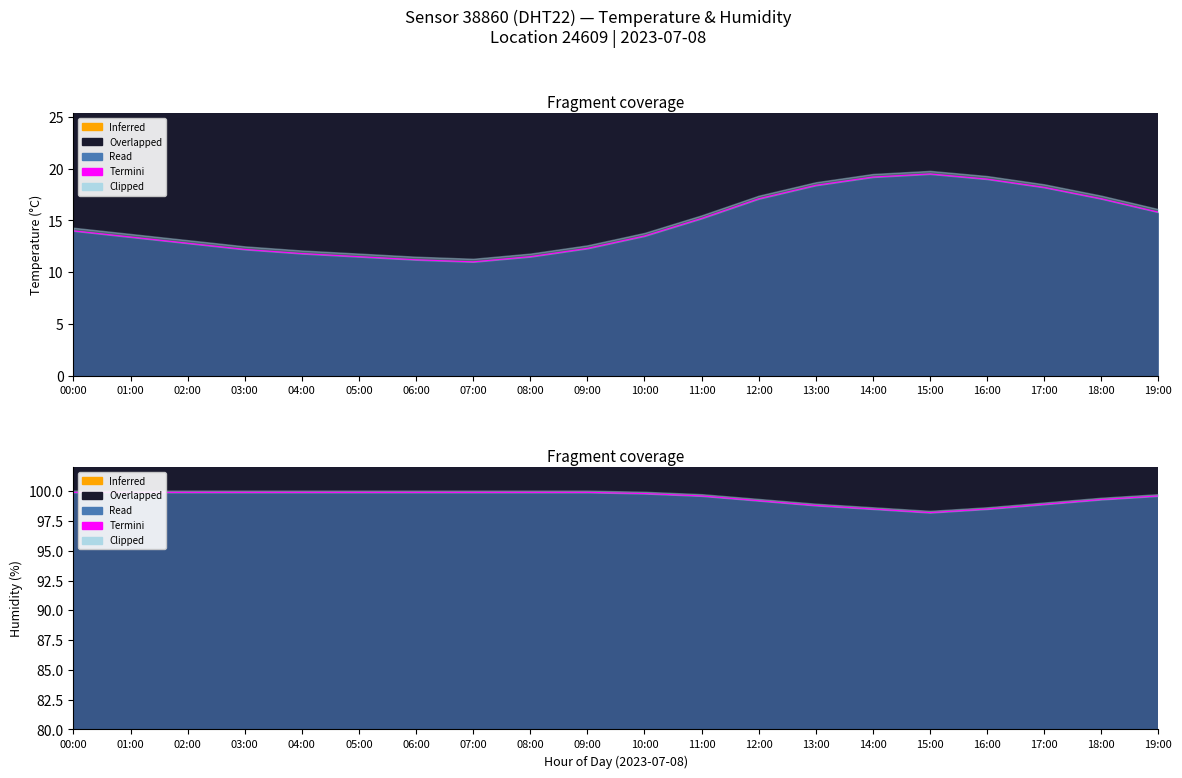

Approximately how many times larger is the value at 19:00 compared to 07:00?

1.0